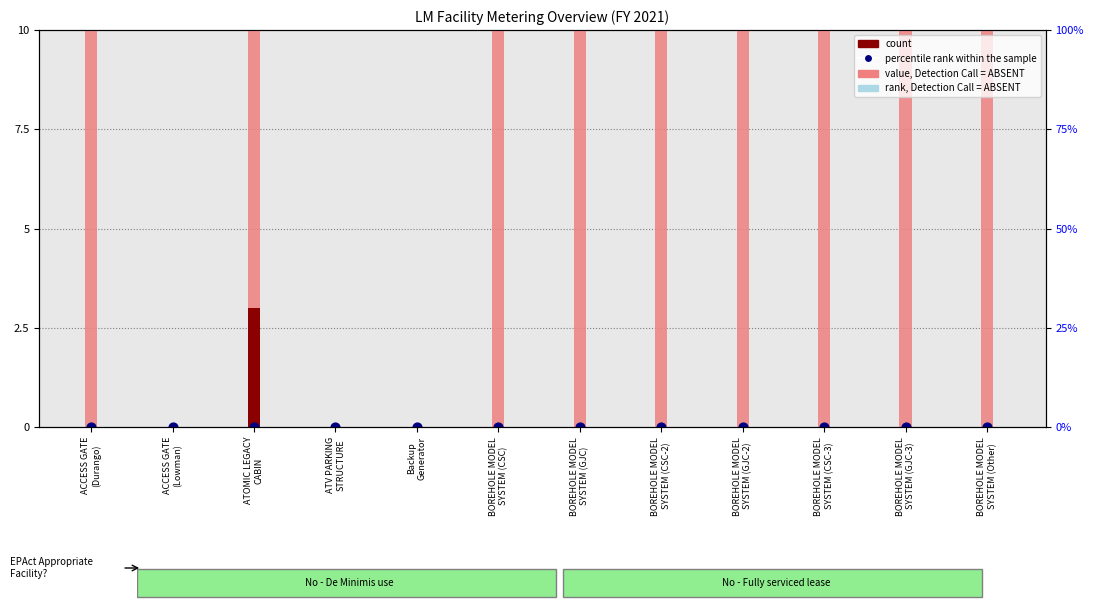

What are all the series names shown in the legend?

value, Detection Call = ABSENT, rank, Detection Call = ABSENT, count, percentile rank within the sample